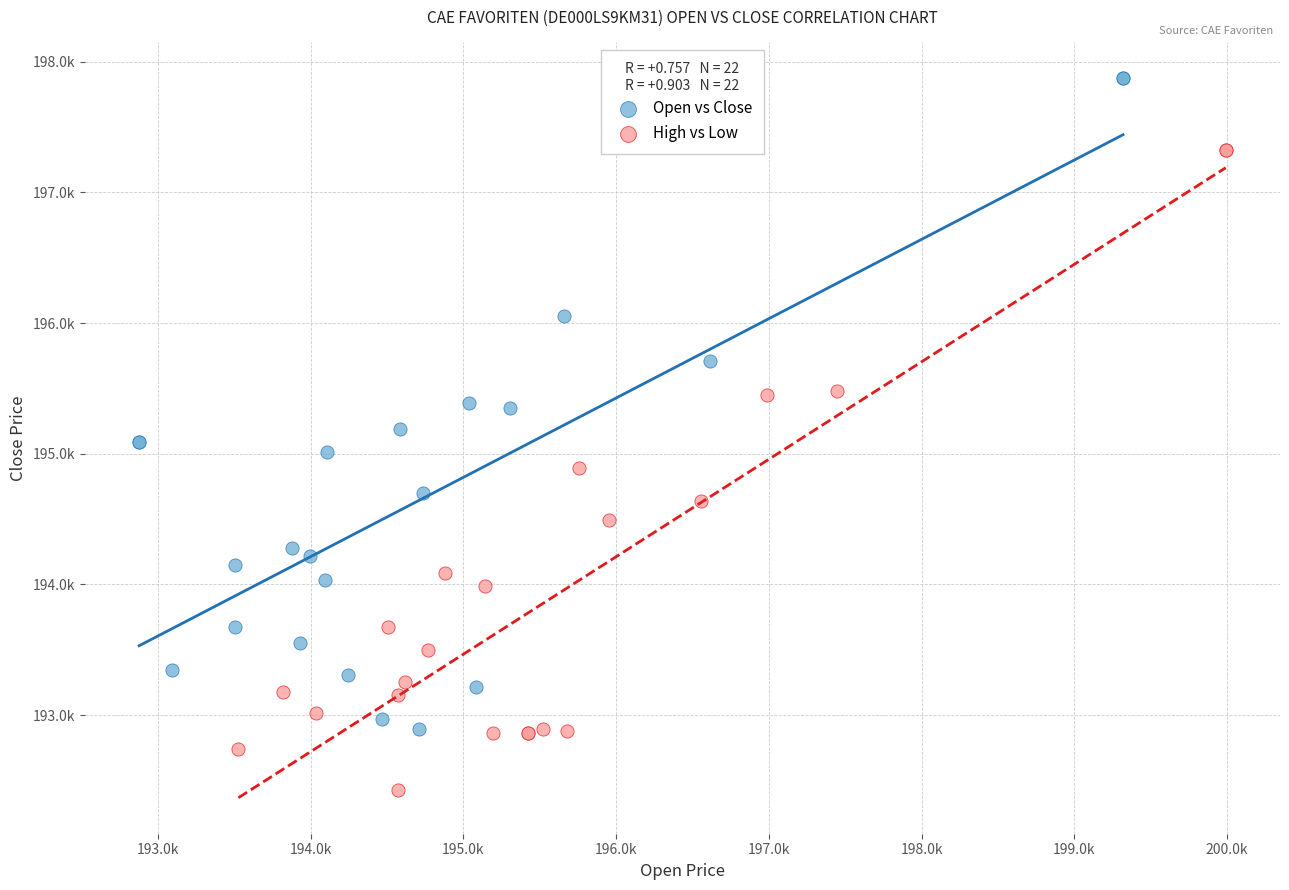

Which series reaches the maximum Y coordinate?

Open vs Close